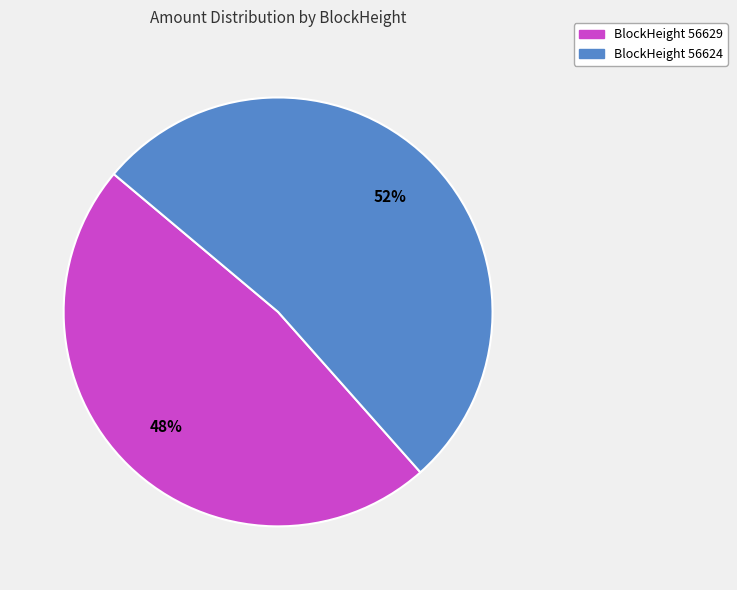

Does any single category account for the majority?

Yes